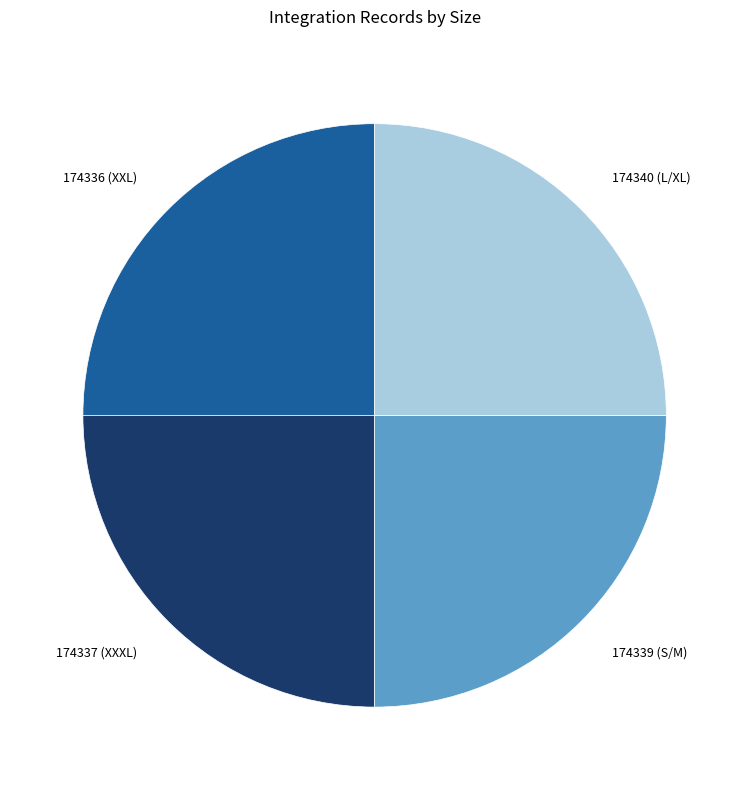

Approximately how many times larger is the value at 174339 (S/M) compared to 174337 (XXXL)?

1.0